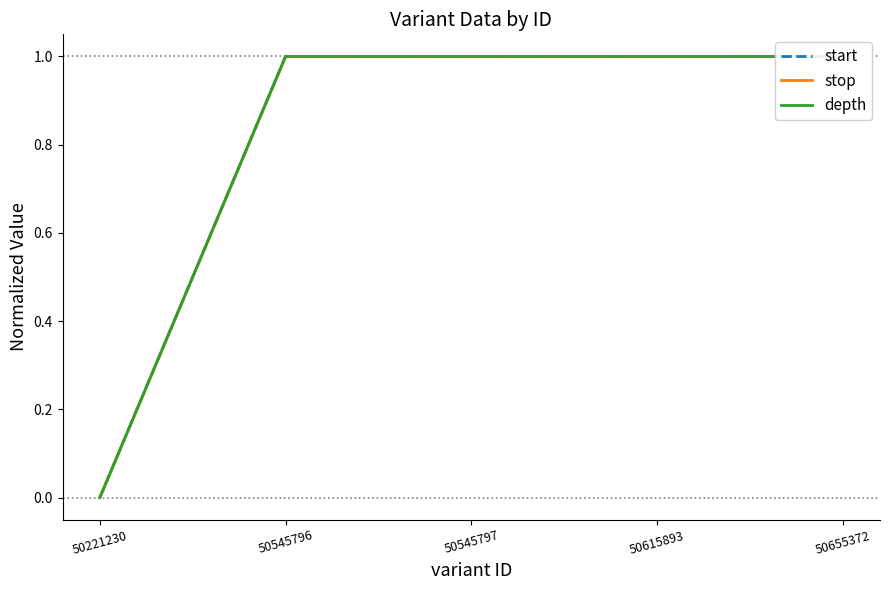

The value of stop at 50545796 is 1.0. True or false?

True